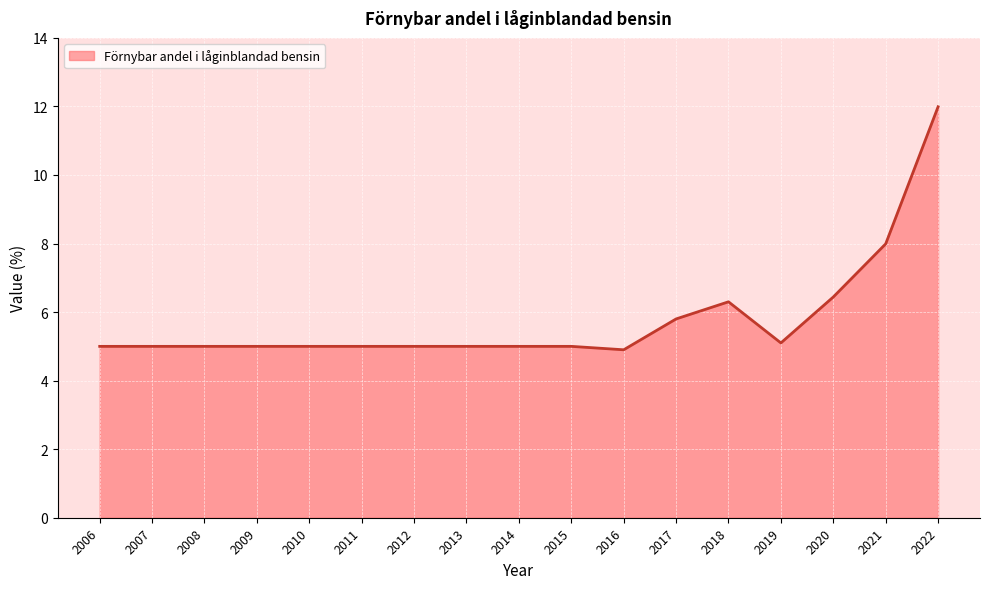

What is the ratio of the value at 2011 to the value at 2008?

1.0